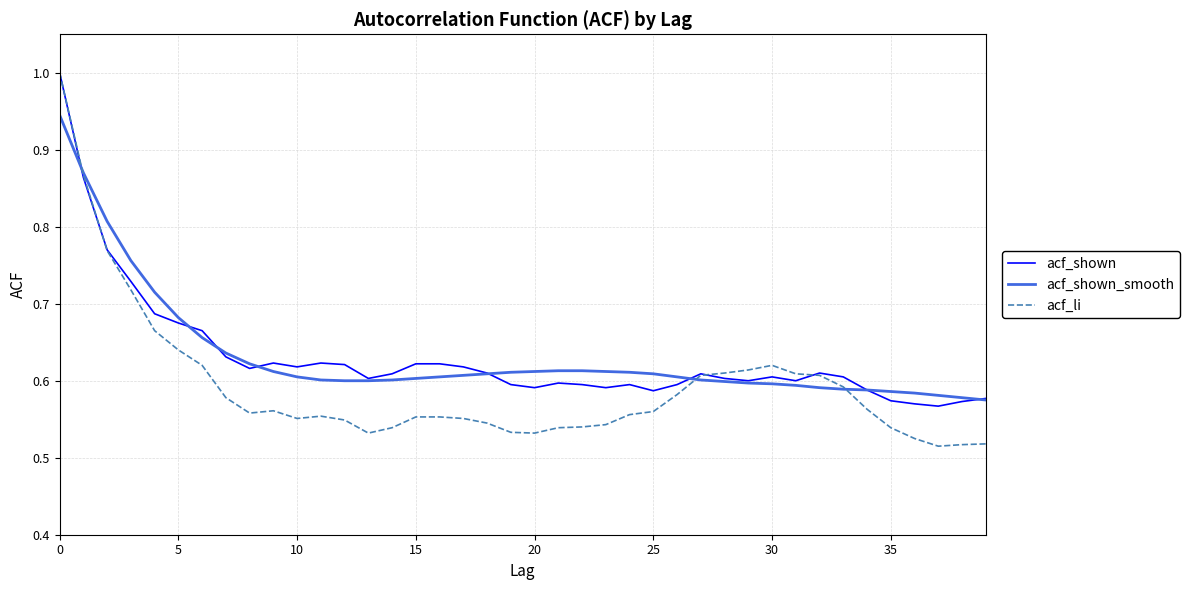

What is the greatest value displayed?

1.0